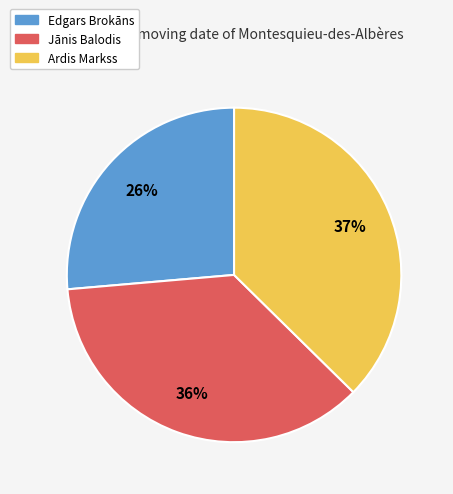

How many segments does this pie chart have?

3